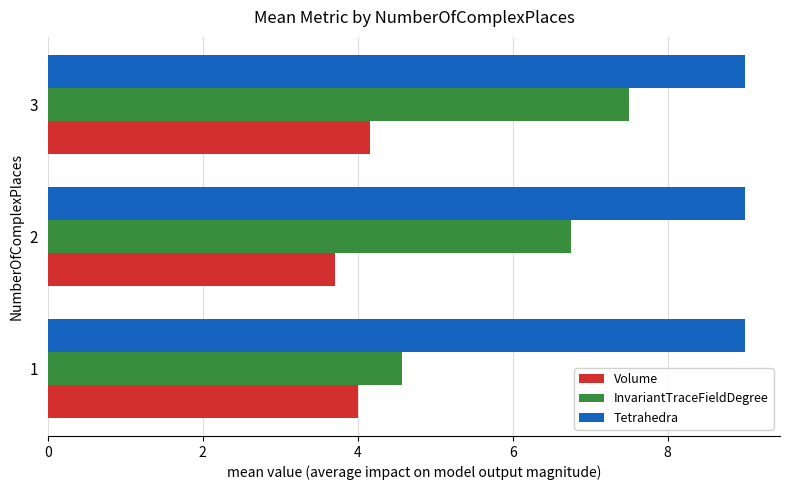

Read the InvariantTraceFieldDegree value at 2.

6.8